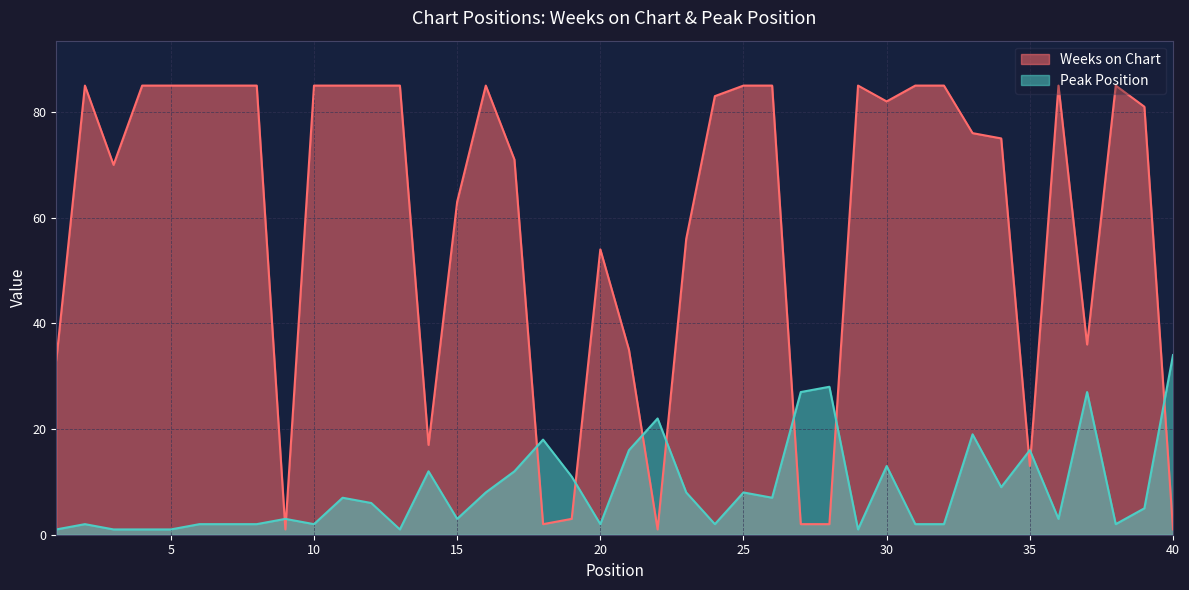

List the series in order of their overall mean, highest first.

Weeks on Chart, Peak Position